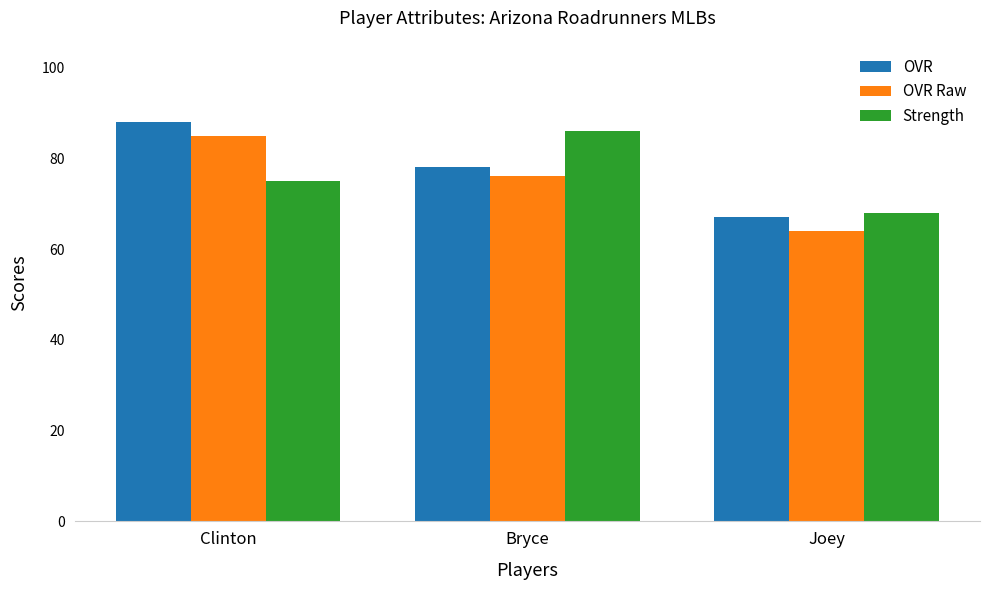

What is the total value across all series at Joey?

199